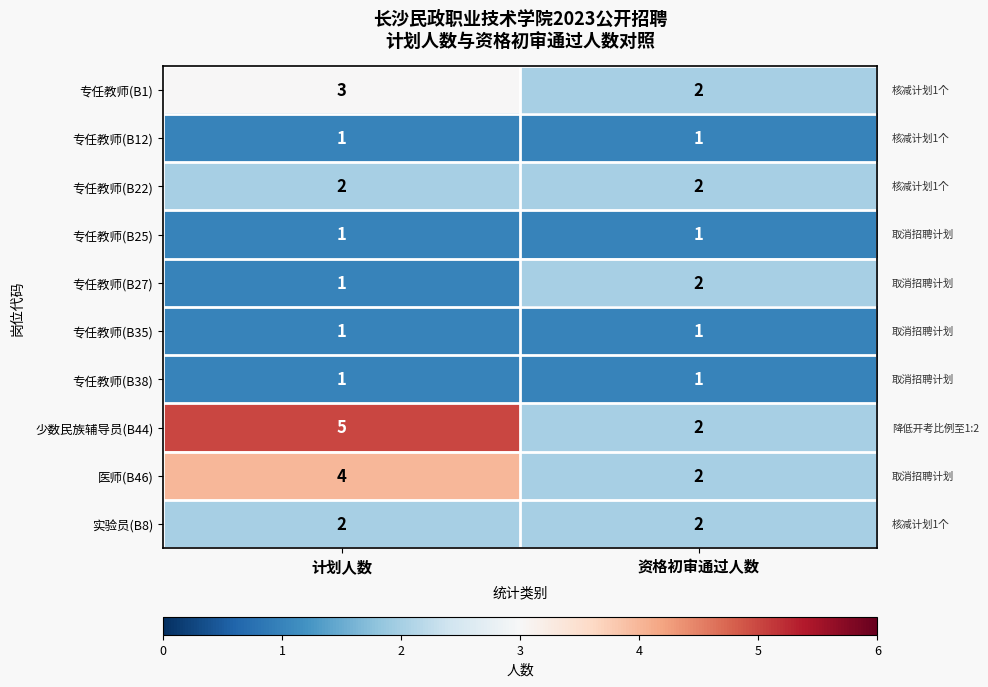

Reading left to right, list all the values displayed in this chart.

专任教师(B1): 计划人数=3	资格初审通过人数=2
专任教师(B12): 计划人数=1	资格初审通过人数=1
专任教师(B22): 计划人数=2	资格初审通过人数=2
专任教师(B25): 计划人数=1	资格初审通过人数=1
专任教师(B27): 计划人数=1	资格初审通过人数=2
专任教师(B35): 计划人数=1	资格初审通过人数=1
专任教师(B38): 计划人数=1	资格初审通过人数=1
少数民族辅导员(B44): 计划人数=5	资格初审通过人数=2
医师(B46): 计划人数=4	资格初审通过人数=2
实验员(B8): 计划人数=2	资格初审通过人数=2